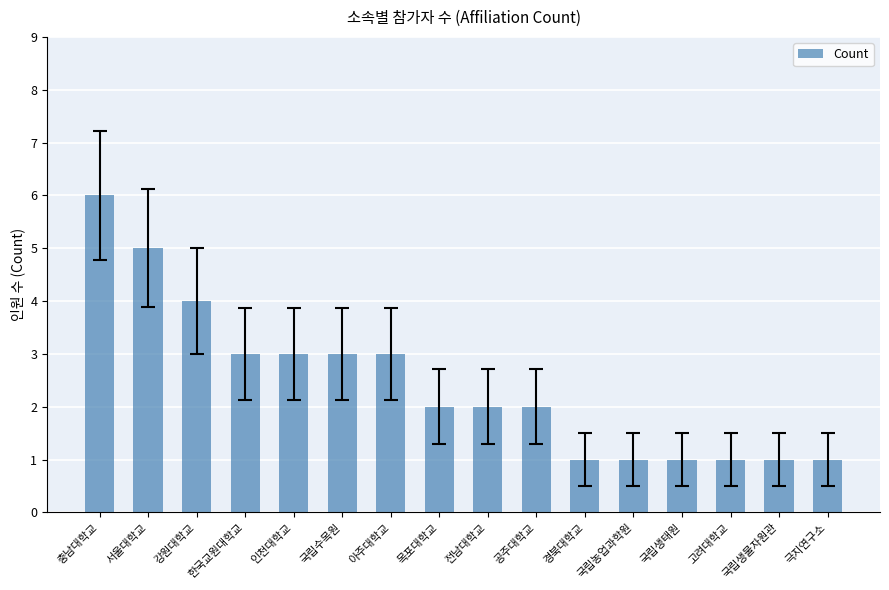

Read the value at 공주대학교.

2